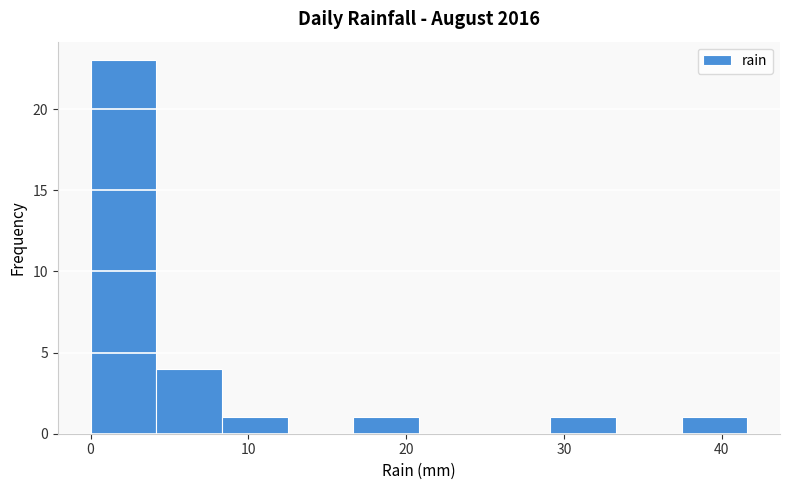

Over which range of the x-axis is the bar tallest?

0 to 4